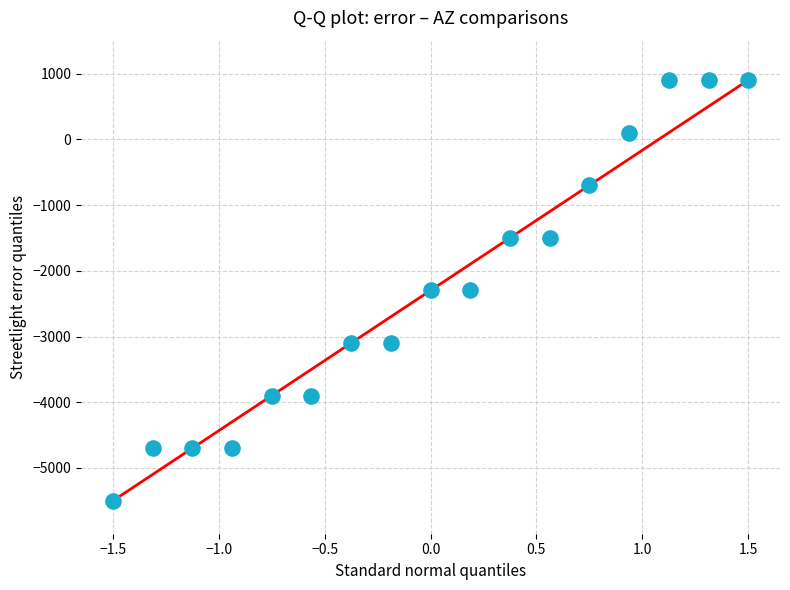

What is the range of Y values (max minus min)?

6400